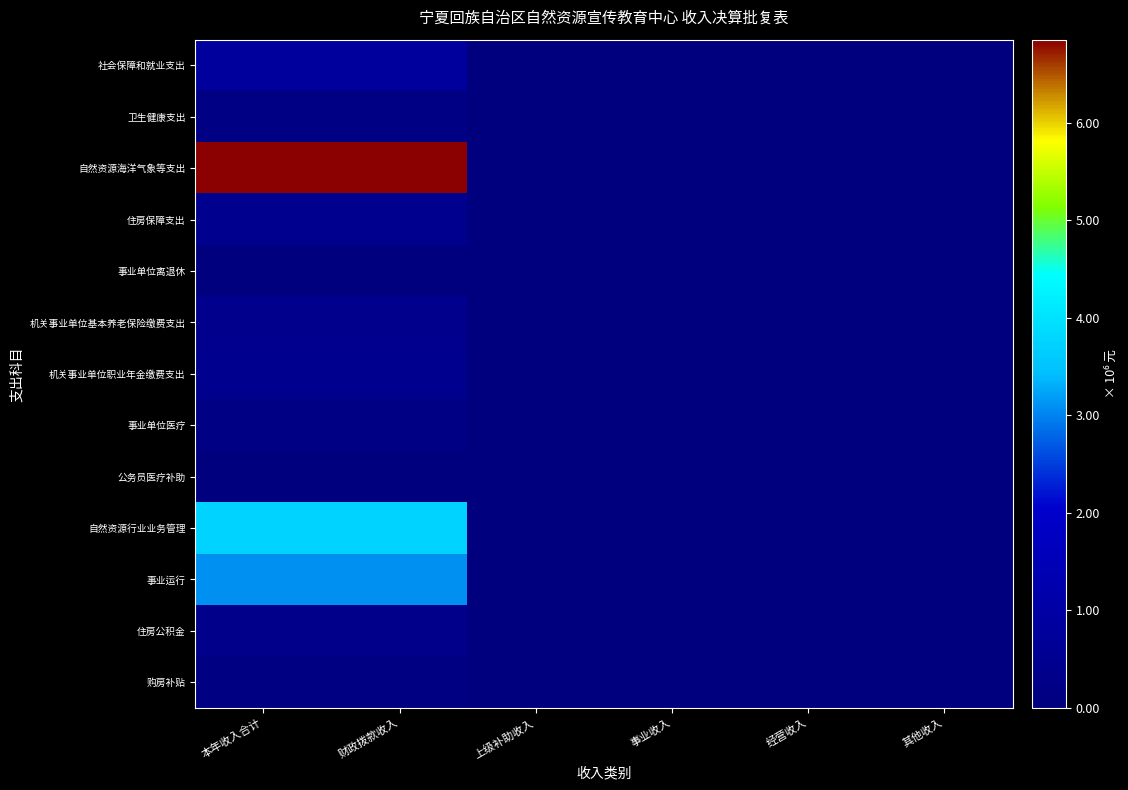

How many categories are shown in the chart?

6